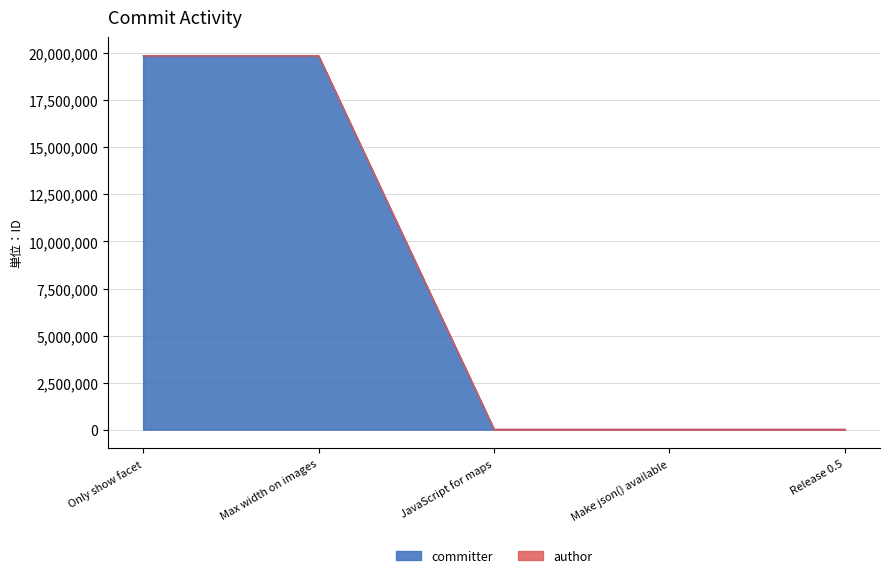

What is the average value?

7951538